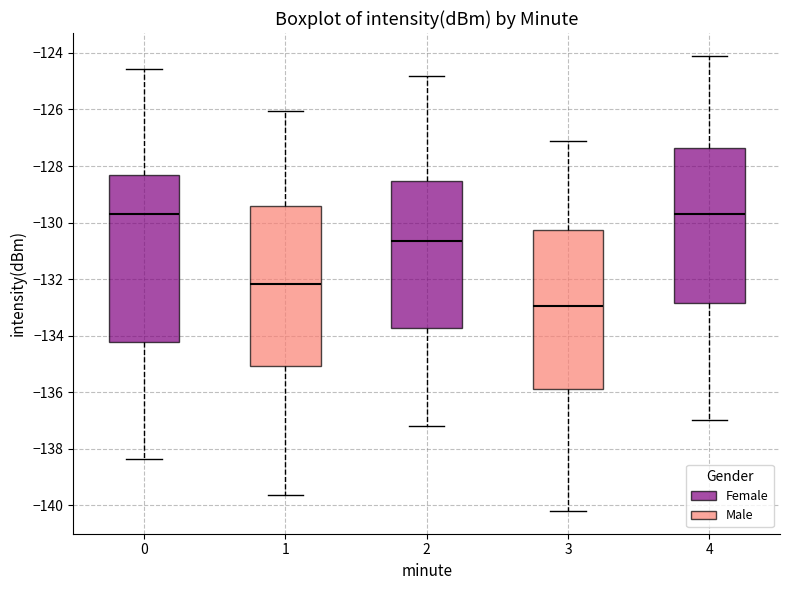

Reading left to right, read every box against the y-axis: the position of its median line, the range the box covers, and the ends of its whiskers. The values are not printed on the chart, so give them approximately, as read against the axis.

0: median -129.6, box -134.2 to -128.4, whiskers -138.4 to -124.6
1: median -132.2, box -135.0 to -129.4, whiskers -139.6 to -126.0
2: median -130.6, box -133.8 to -128.6, whiskers -137.2 to -124.8
3: median -133.0, box -135.8 to -130.2, whiskers -140.2 to -127.0
4: median -129.6, box -132.8 to -127.4, whiskers -137.0 to -124.0